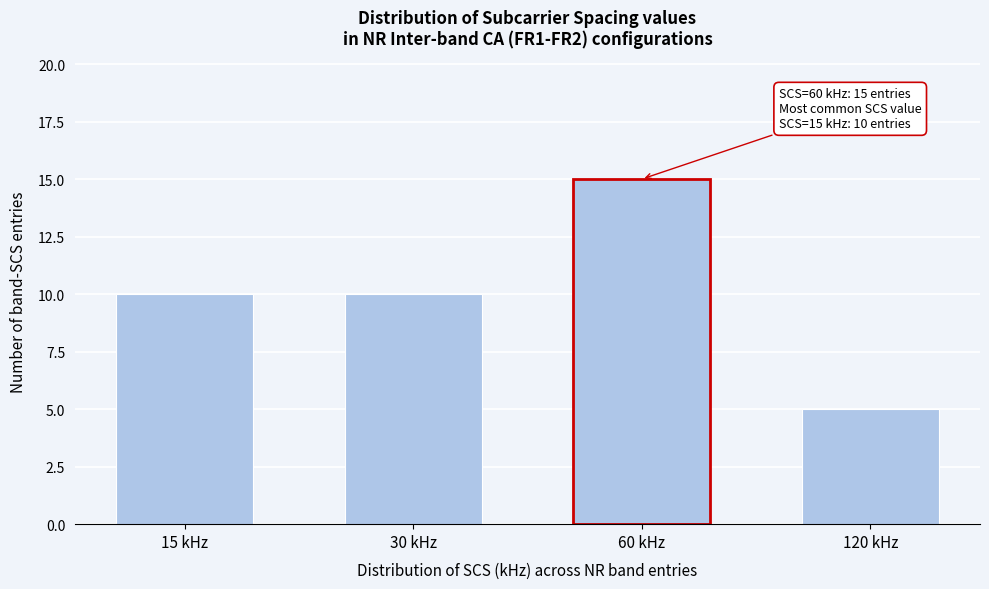

Reading left to right, transcribe all the data shown in this chart.

10	10	15	5